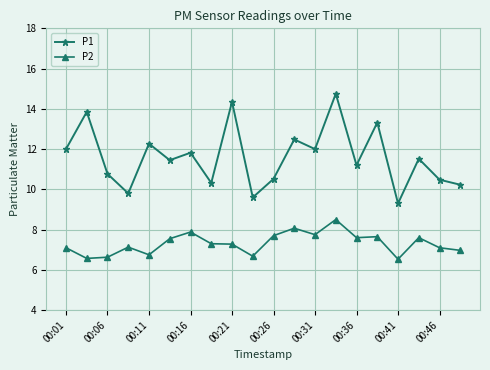

Is this an area chart (filled region under the line)?

No